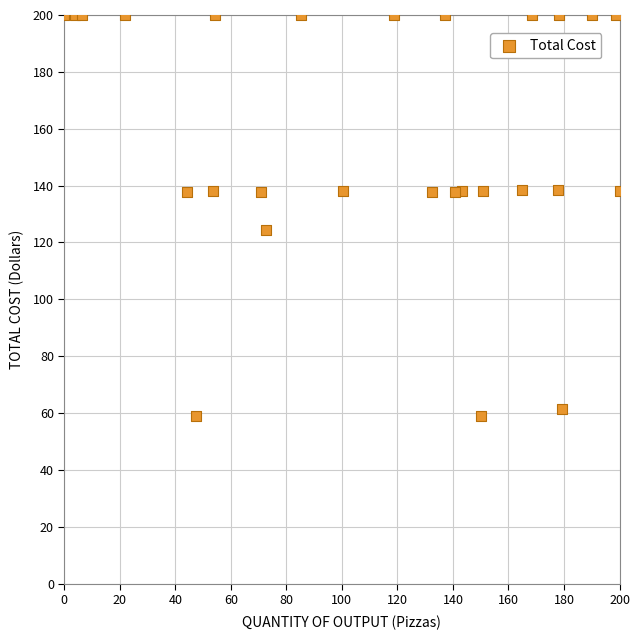

What Y value in the scatter plot is closest to 129?

124.5